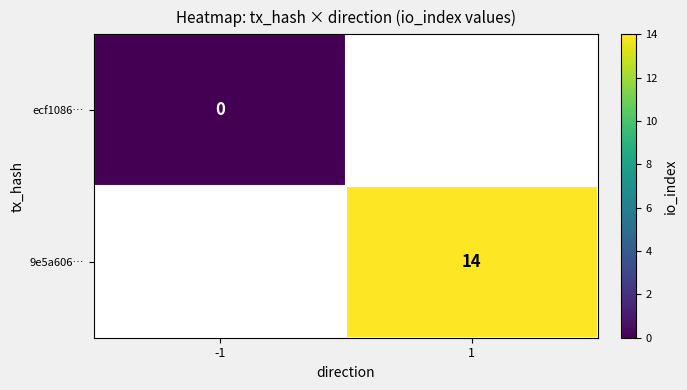

Count the number of categories in the chart.

2